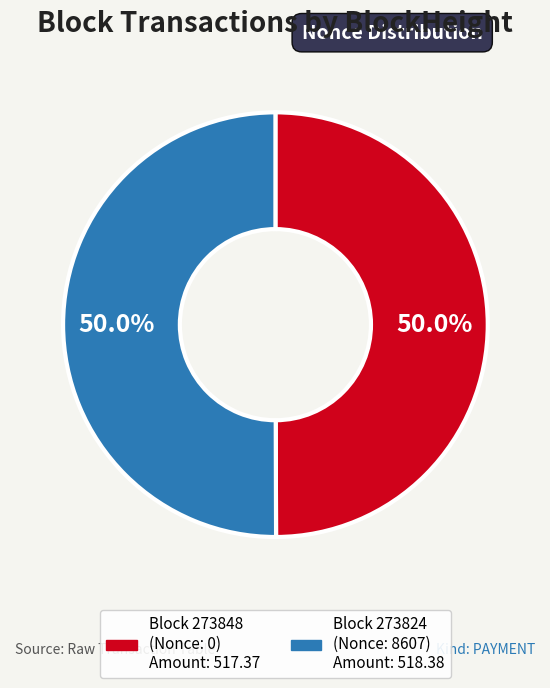

Rank the categories by value from highest to lowest.

273824, 273848